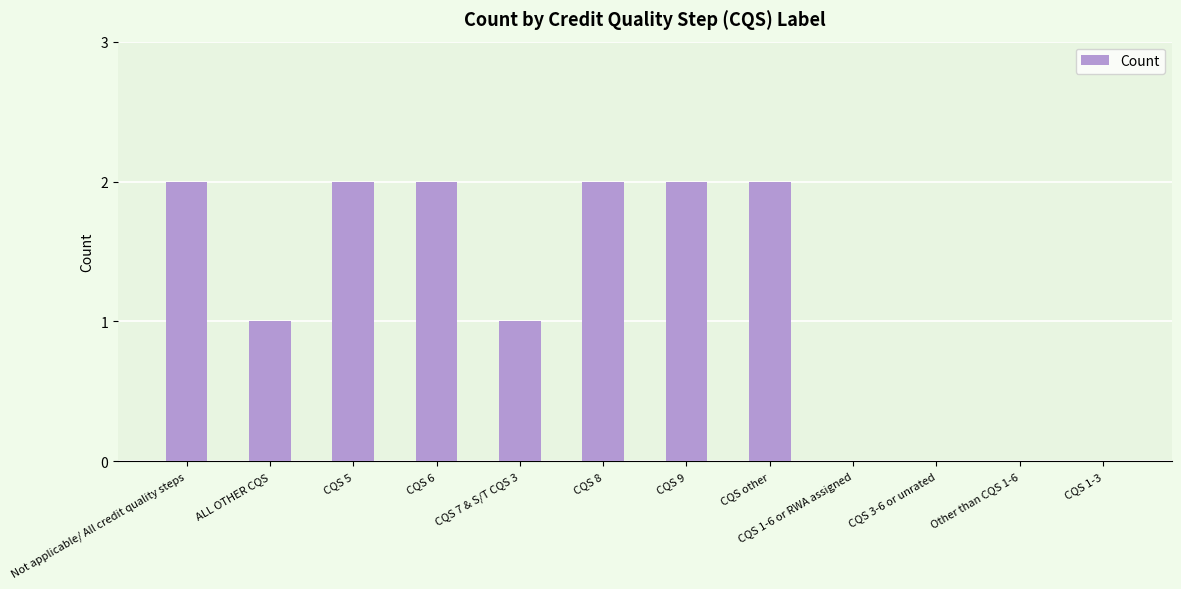

What is the change in value from CQS 5 to CQS 1-3?

-2